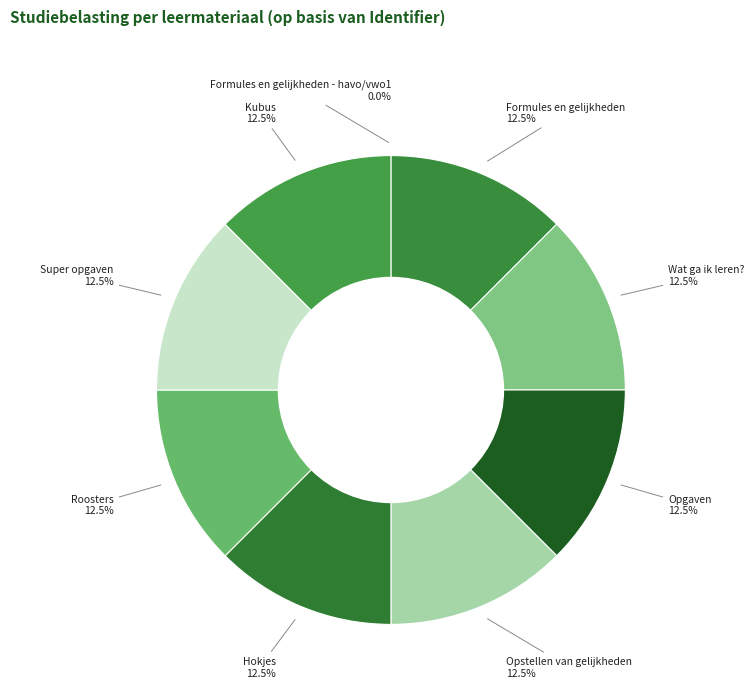

What percentage is the Kubus slice, to the nearest percent?

13%